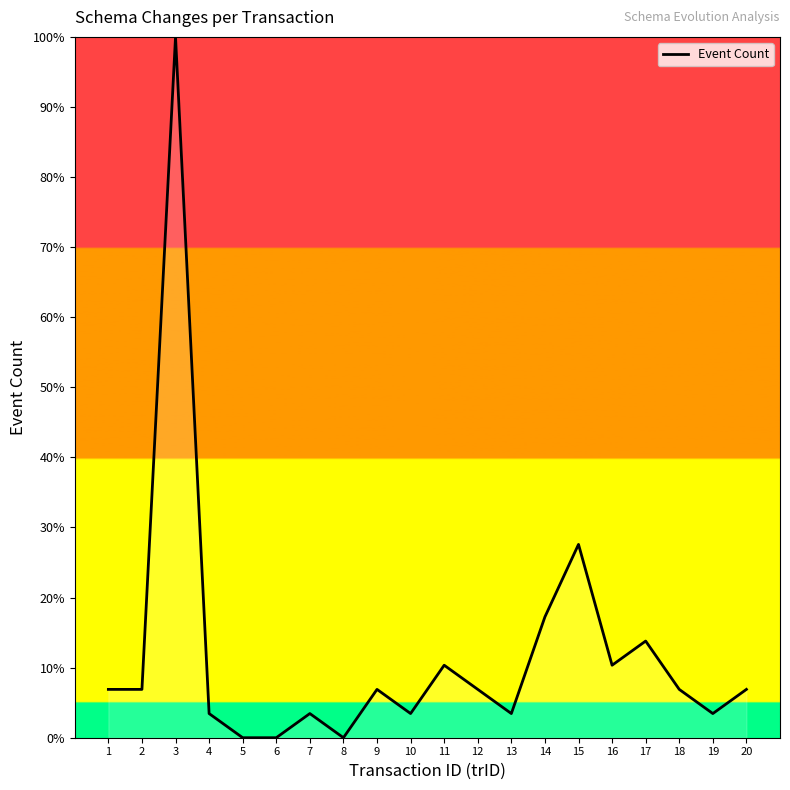

Reading left to right, extract all data points from this chart.

1=6.9	2=6.9	3=100.0	4=3.4	5=0.0	6=0.0	7=3.4	8=0.0	9=6.9	10=3.4	11=10.3	12=6.9	13=3.4	14=17.2	15=27.6	16=10.3	17=13.8	18=6.9	19=3.4	20=6.9